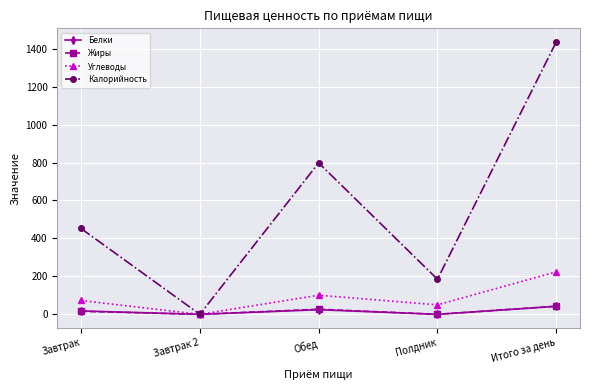

At how many categories does at least one series exceed 482?

2